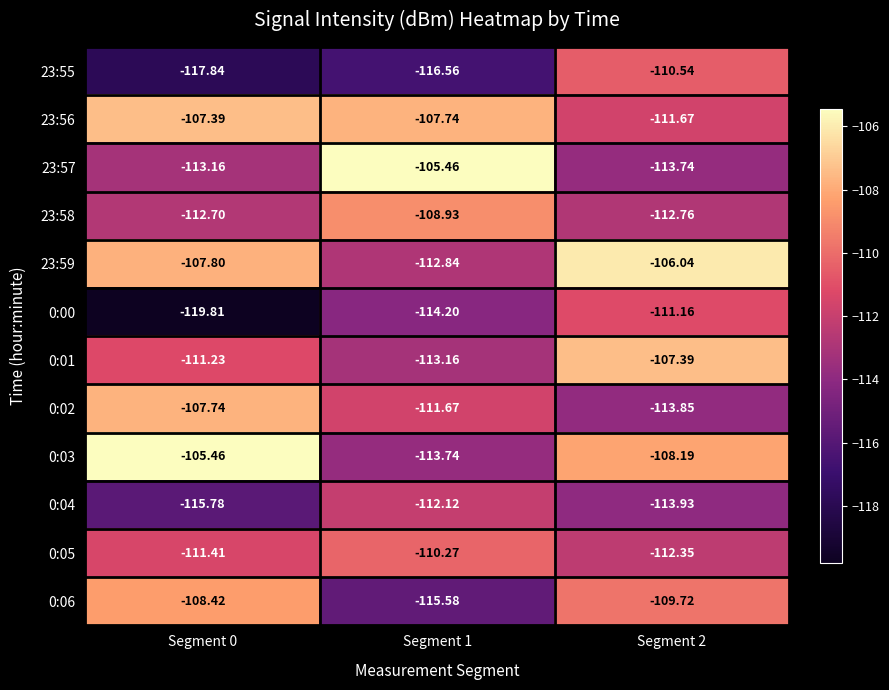

What is the minimum value shown in the chart?

-119.8